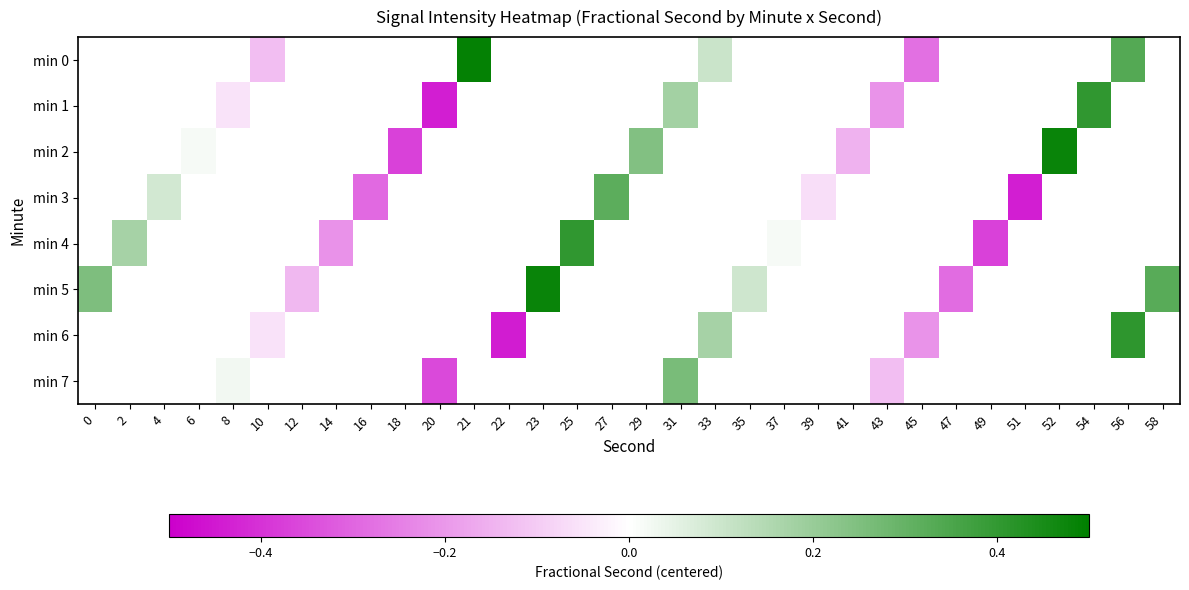

At which label is min 5 closest to 0?

35